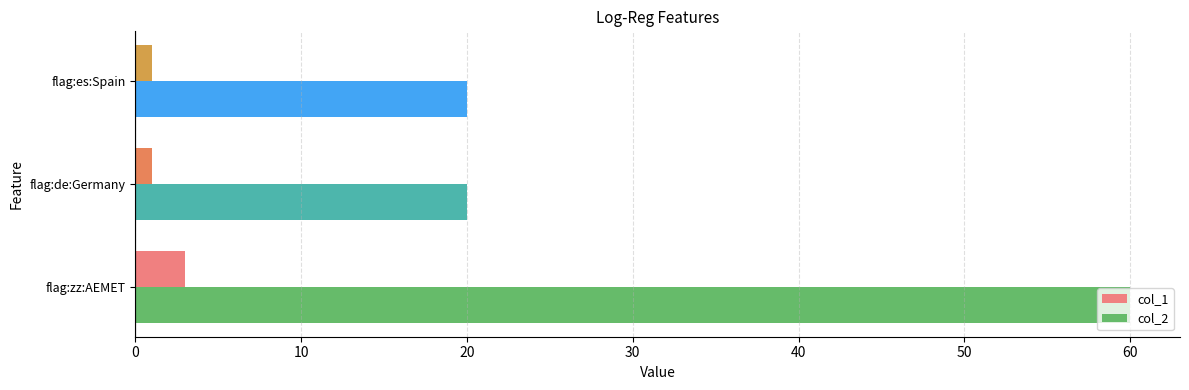

What is the average value of the col_2 series?

33.3